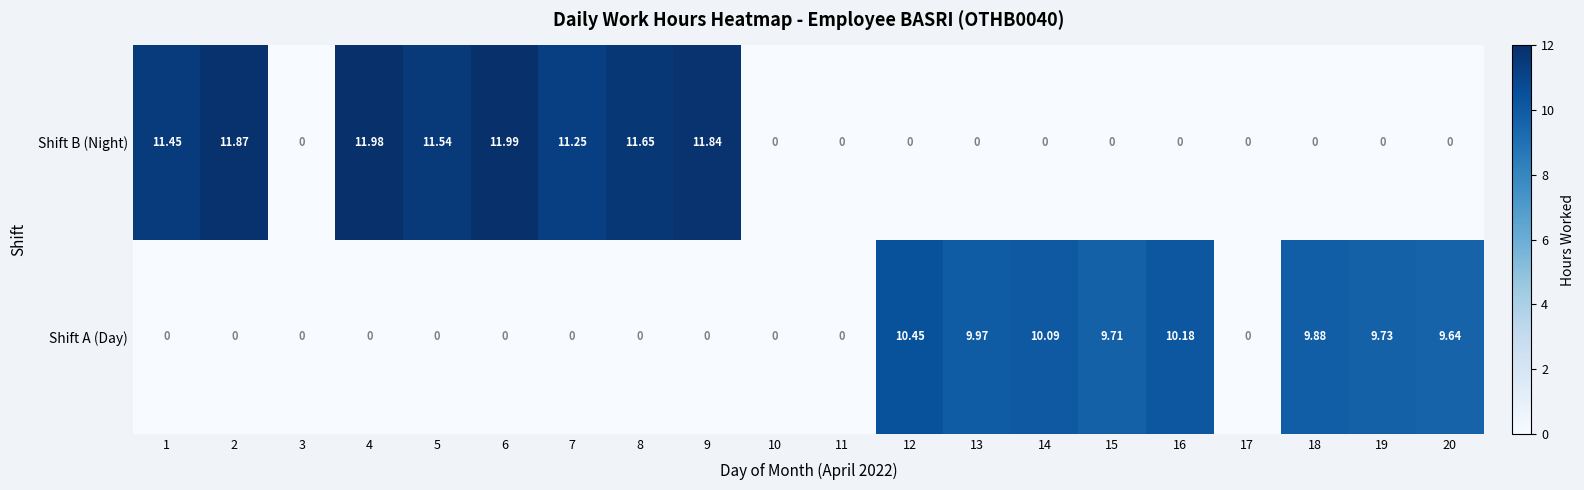

How many categories are shown in the chart?

20